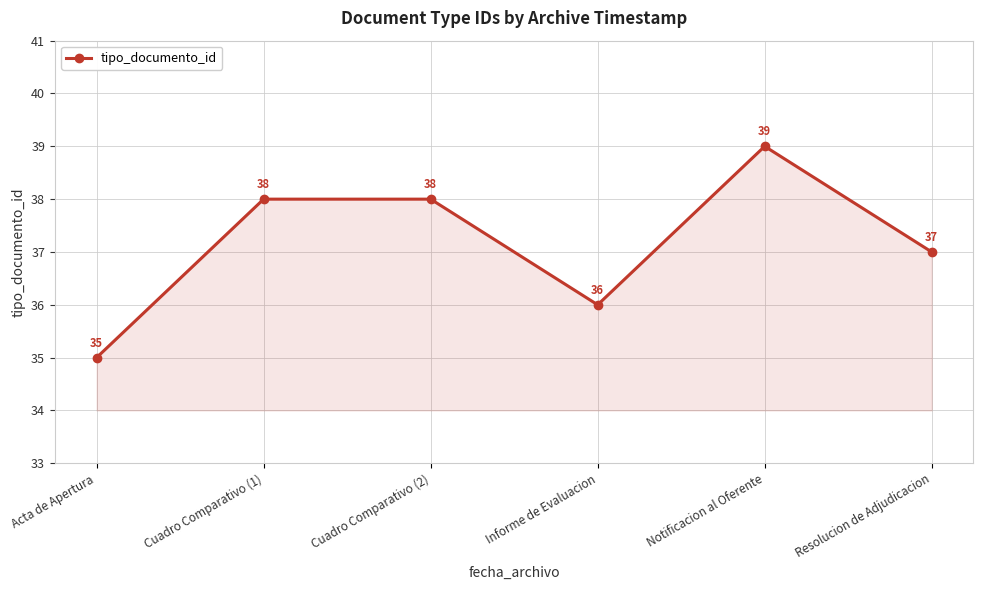

What value does the data have at Cuadro Comparativo (1)?

38